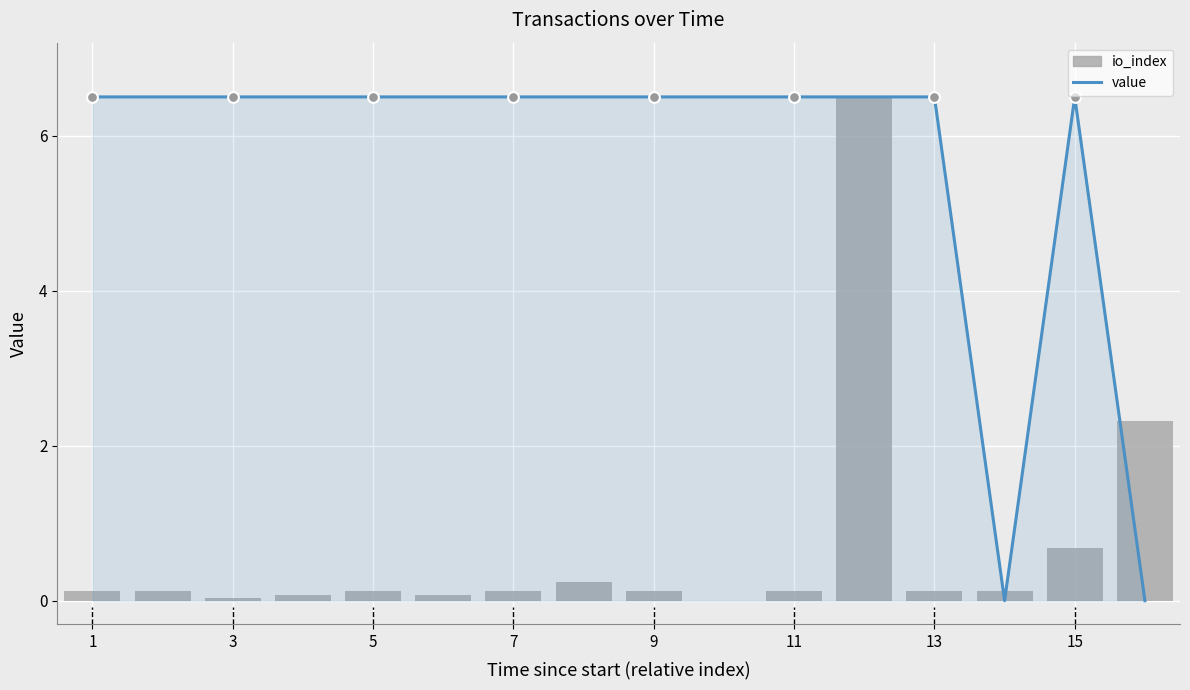

Which series reaches the maximum Y coordinate?

value